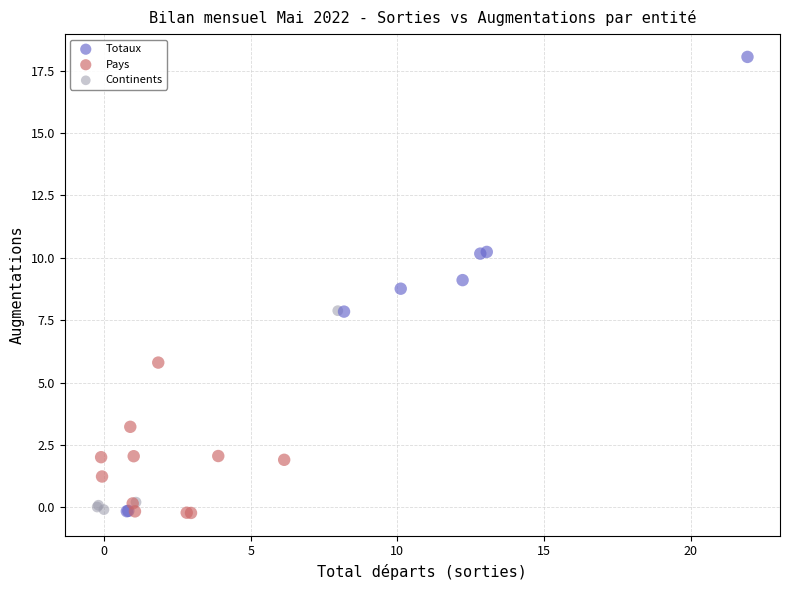

Which series contains the highest Y value?

Totaux